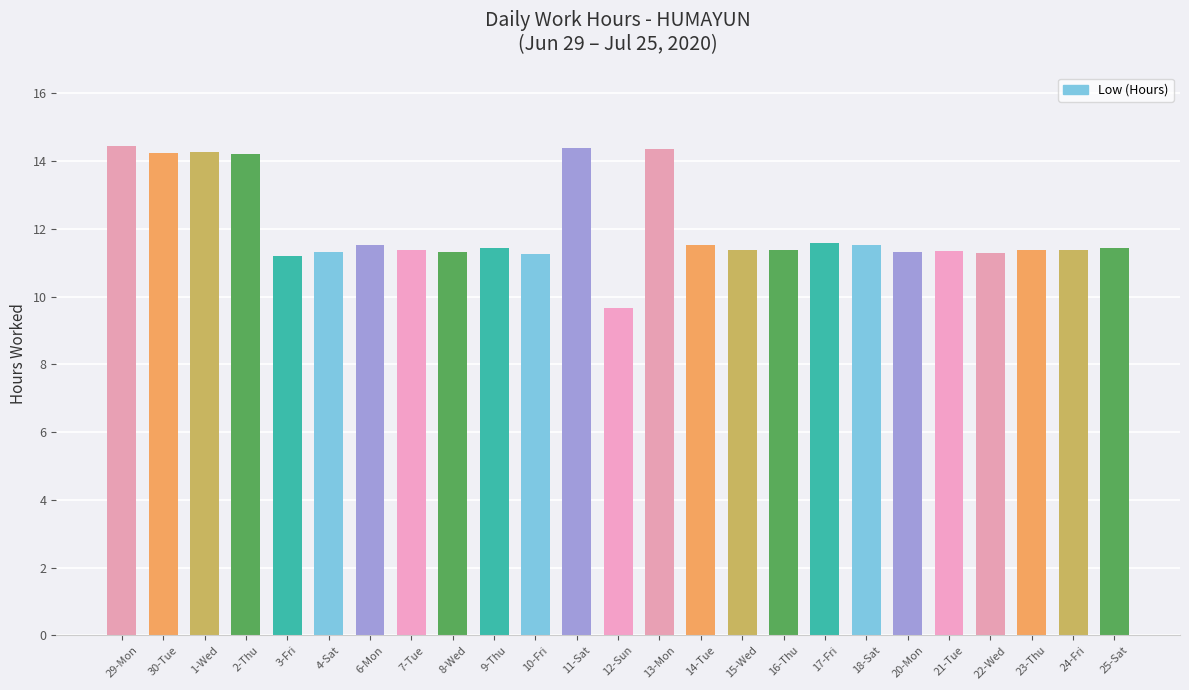

What is the difference between the maximum and minimum values?

4.8